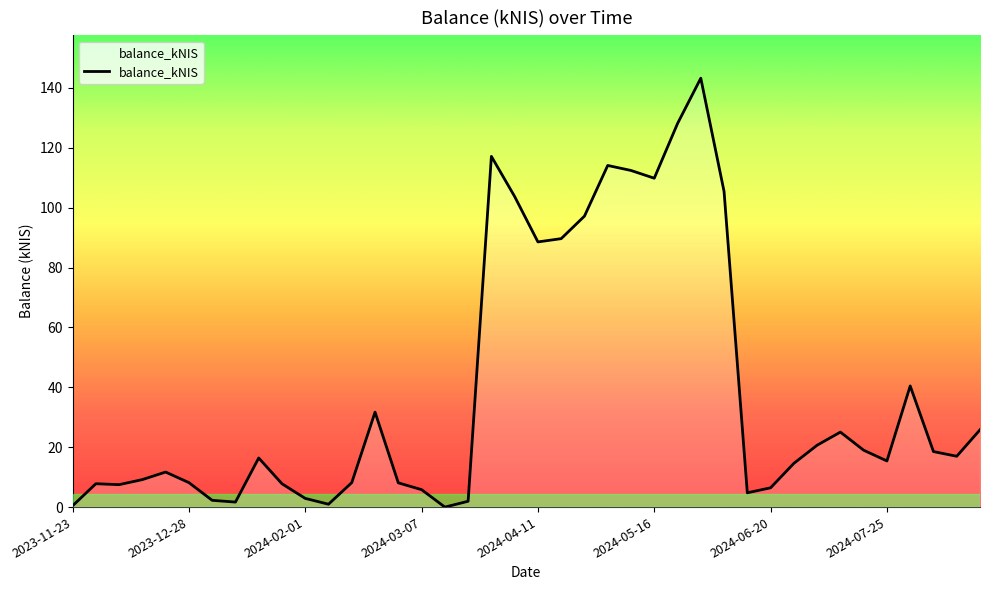

What is the maximum value shown in the chart?

143.2